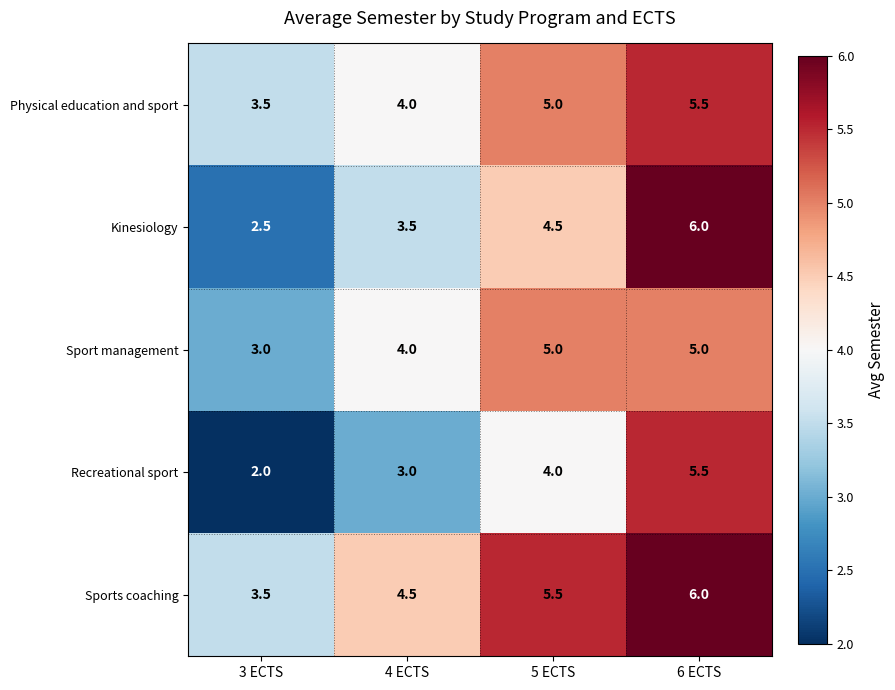

List the labels in order of Physical education and sport value, largest first.

6 ECTS, 5 ECTS, 4 ECTS, 3 ECTS